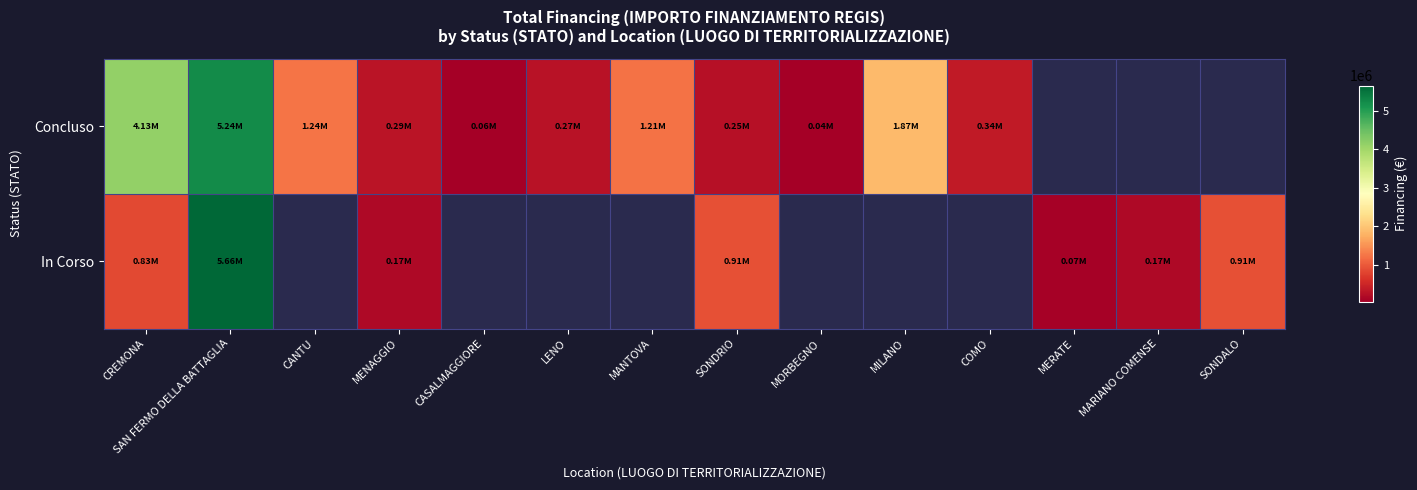

At which category does the chart reach its peak across all series?

SAN FERMO DELLA BATTAGLIA